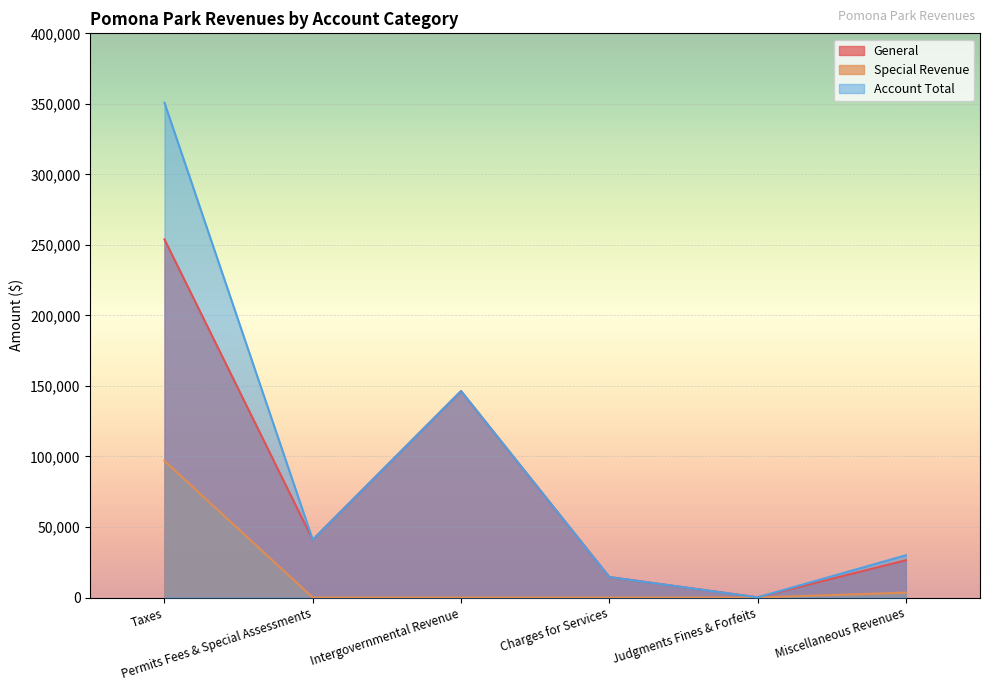

At which category is the sum across all series the highest?

Taxes